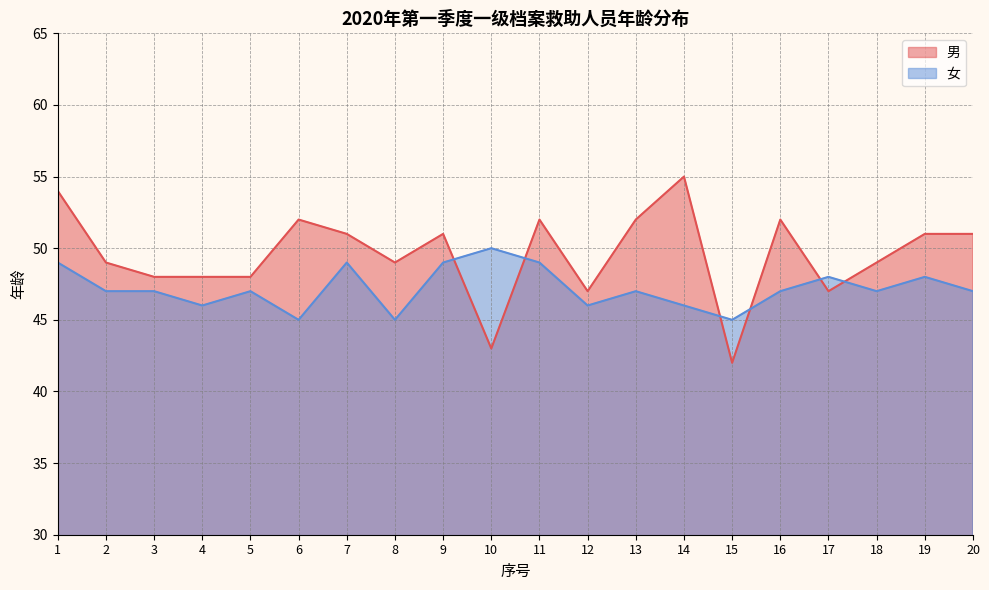

Is the value of 女 at 9 greater than the value of 男 at 5?

Yes